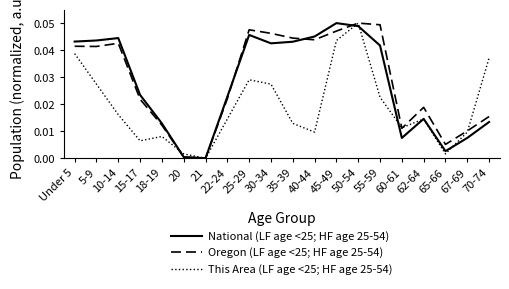

What position from the left is 60-61?

16